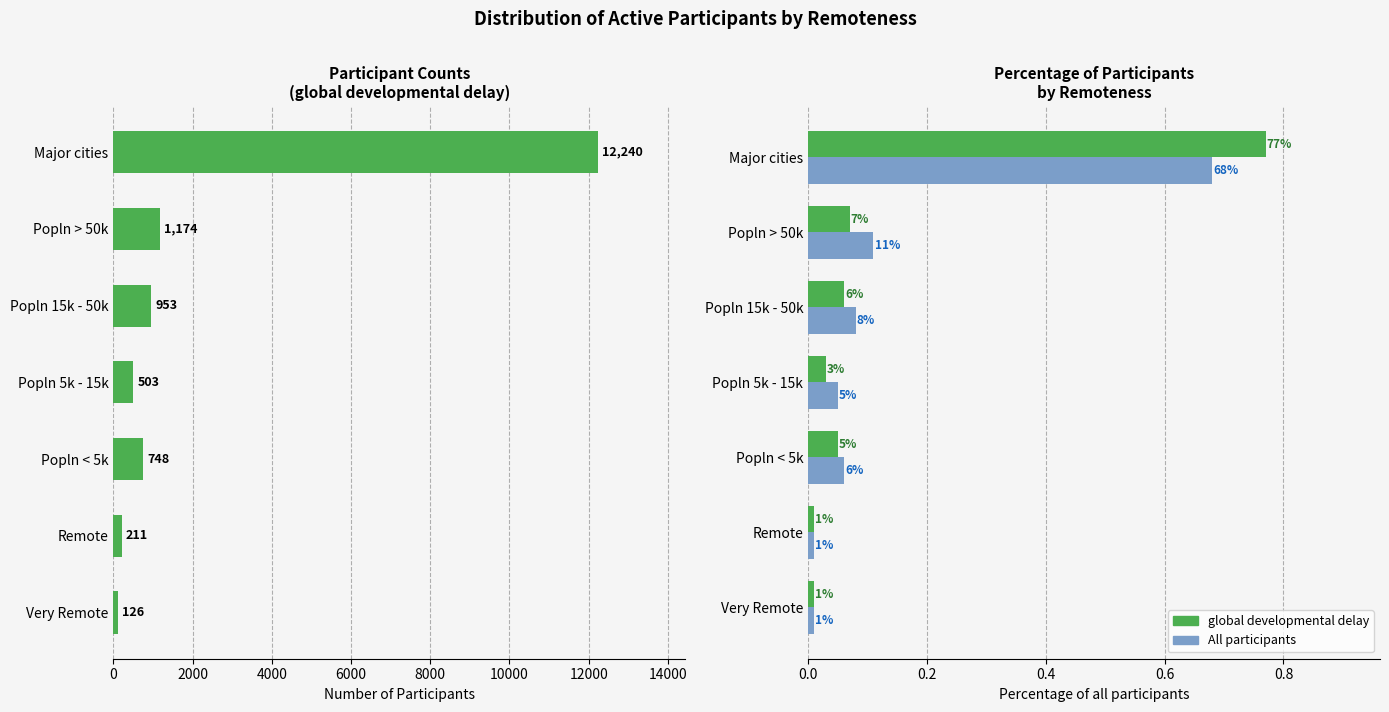

Are the bars grouped side by side (vs. stacked)?

Yes